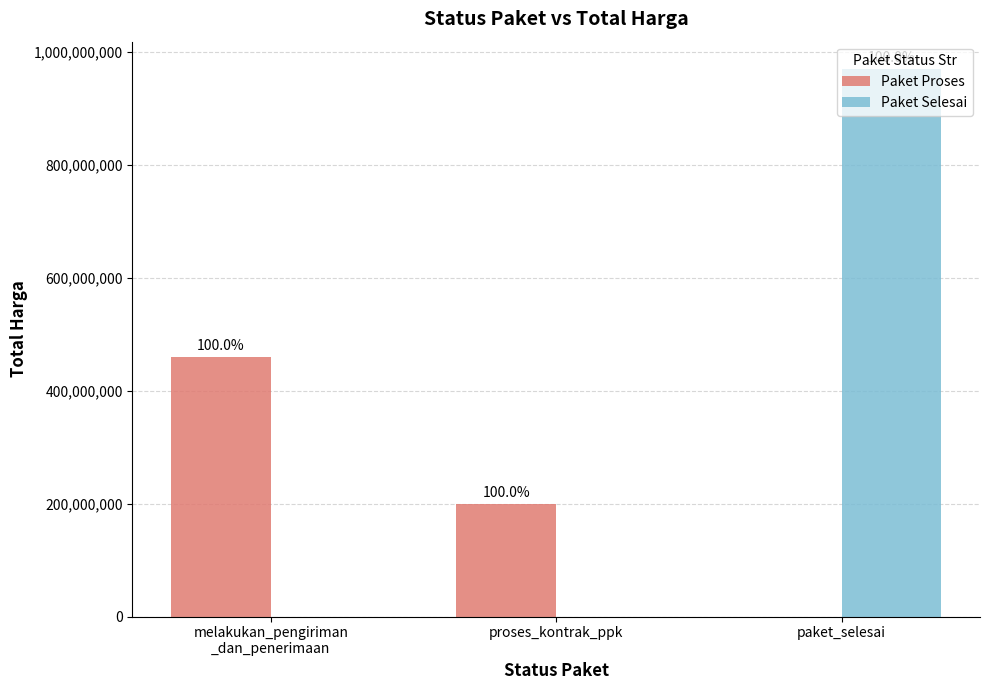

What are all the series names shown in the legend?

Paket Proses, Paket Selesai